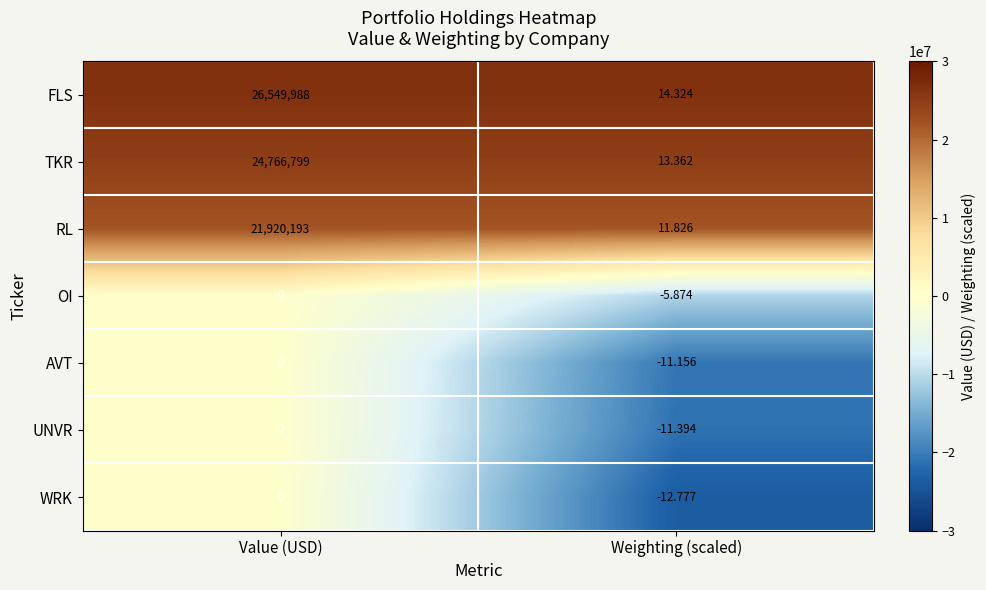

Which series has the widest spread of values?

FLS